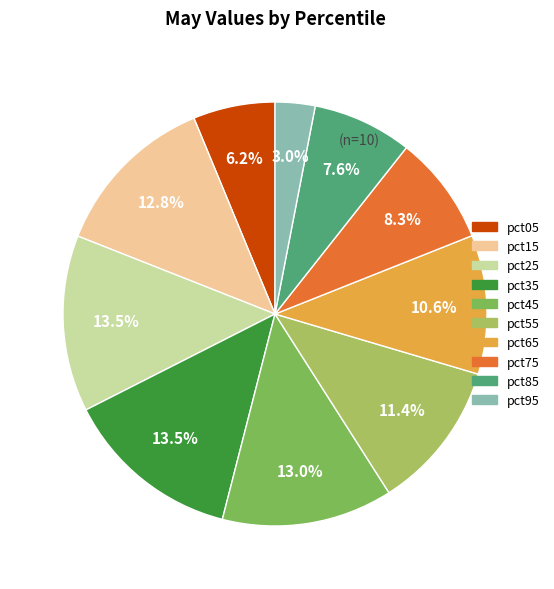

What is the smallest slice in the pie chart?

pct95